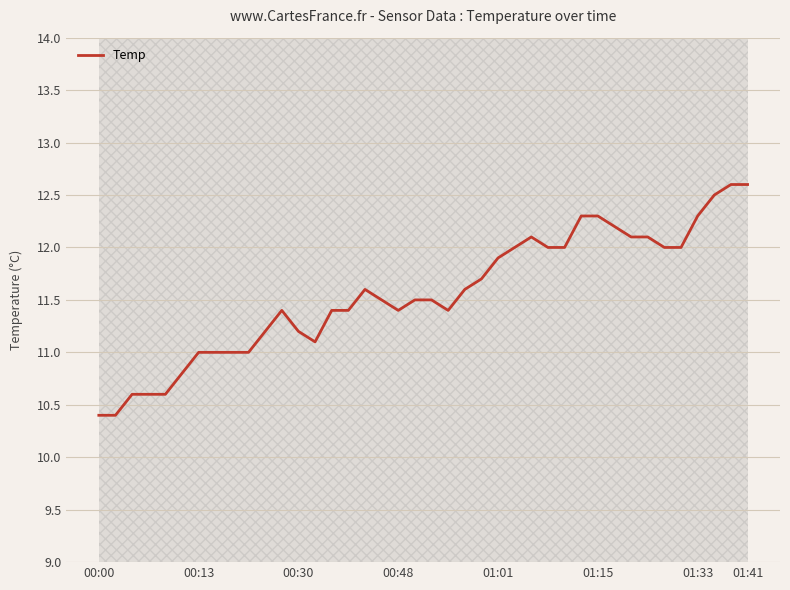

How many lines are shown in the chart?

1